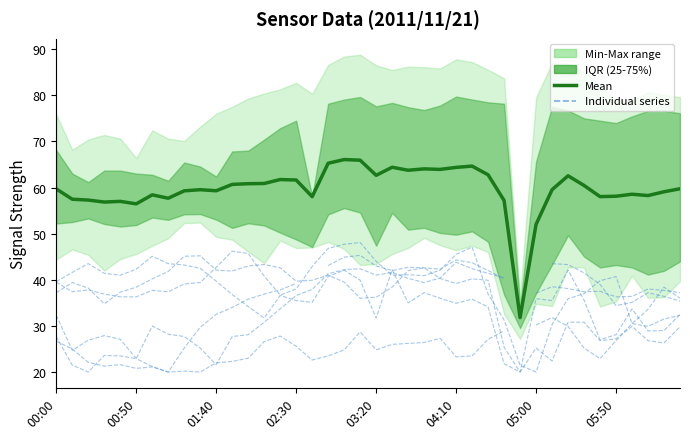

True or false: Mean has a value of 93.5 at 28.

False